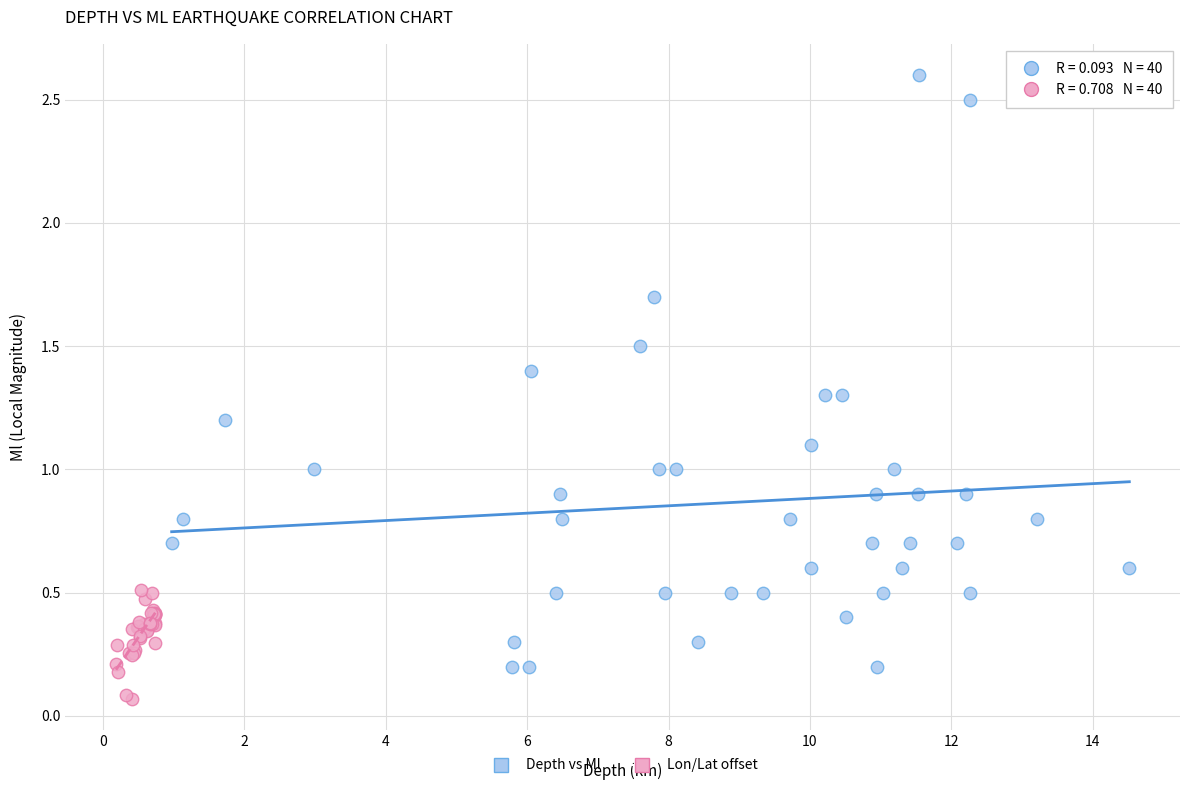

Which series has the widest spread of Y values?

Depth vs Ml